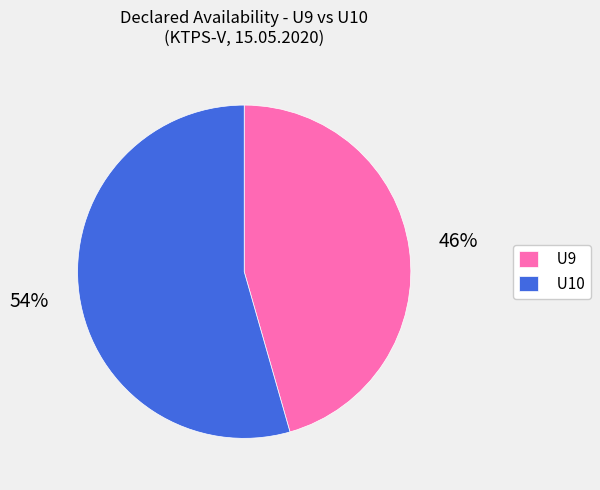

Does any single category account for the majority?

Yes